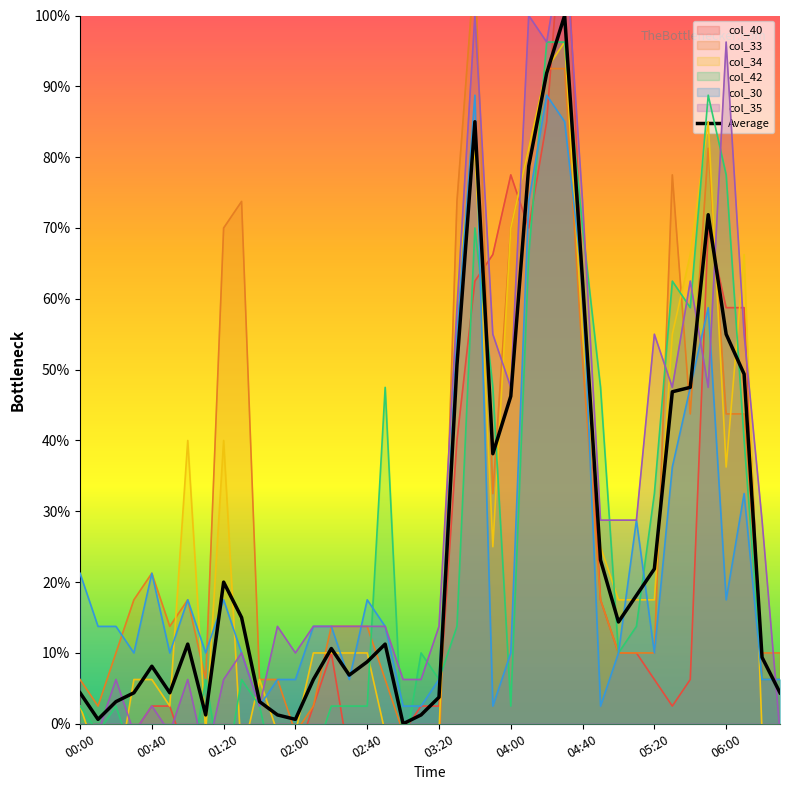

Is it true that Average equals 11.3 at 01:20?

False